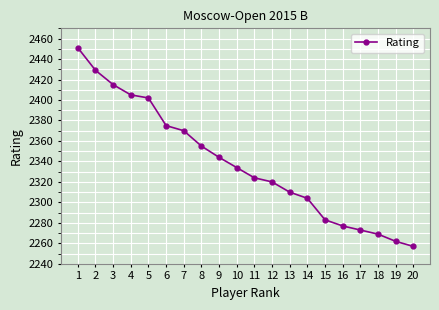

True or false: the data shows 3566 at 14.

False